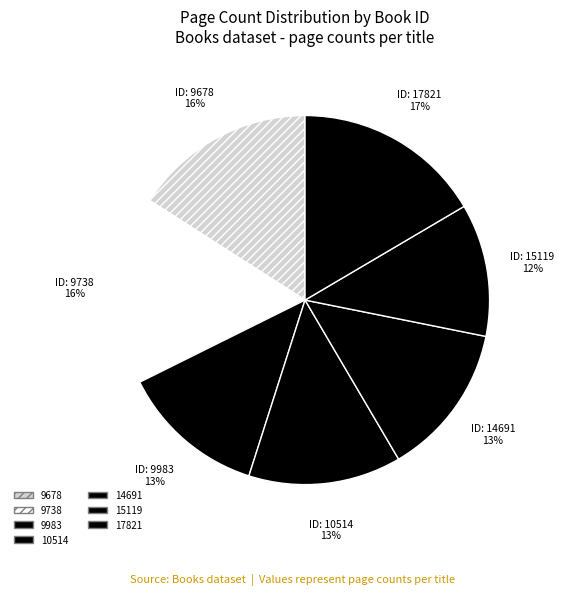

What is the largest slice in the pie chart?

17821